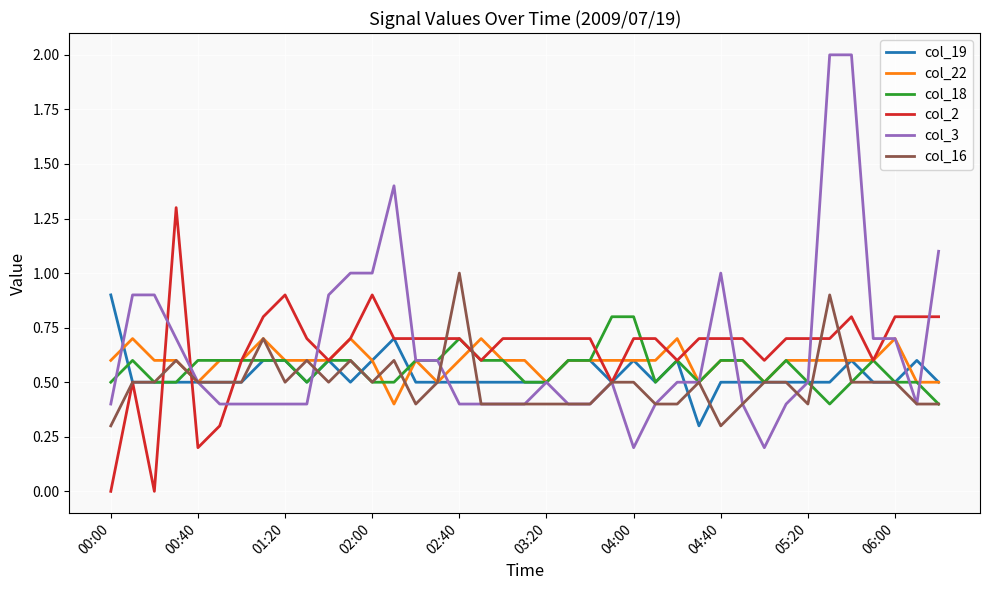

True or false: col_2 has more than 1 points higher than both neighbors.

True